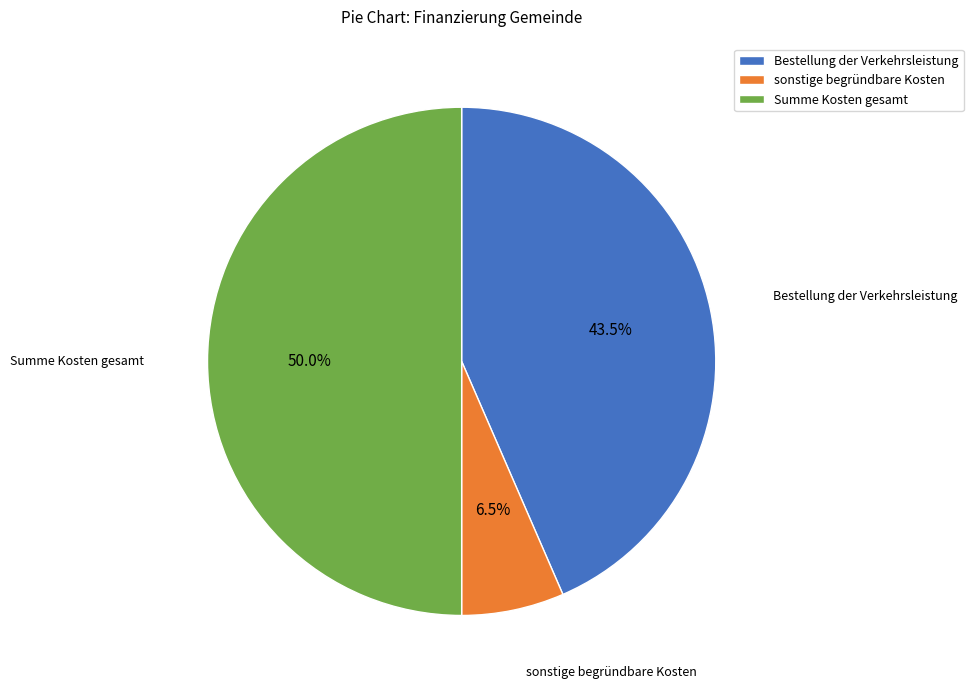

True or false: Bestellung der Verkehrsleistung accounts for 30% of the total.

False